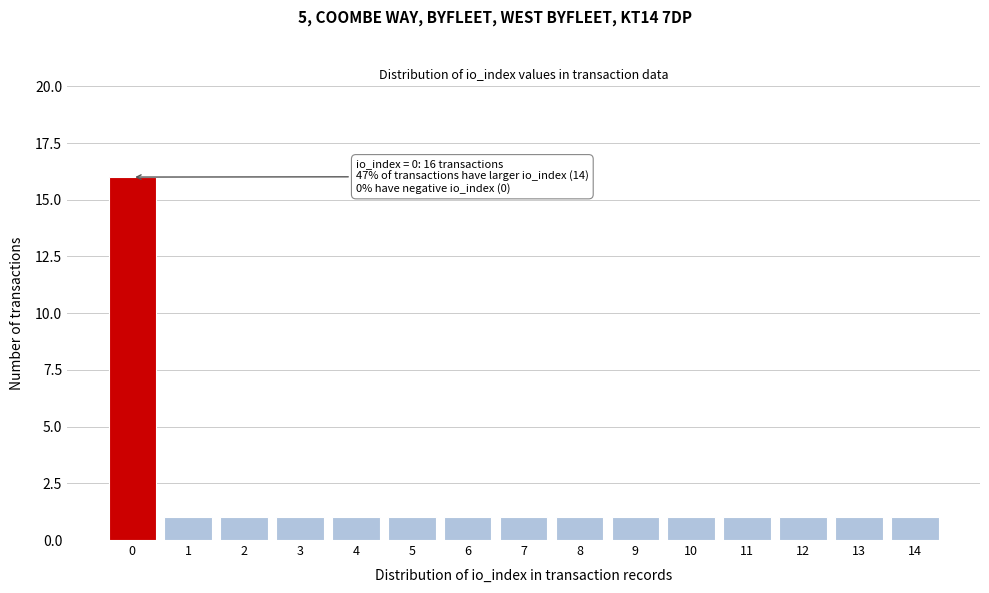

Reading right to left, what are all the values shown in this chart?

1	1	1	1	1	1	1	1	1	1	1	1	1	1	16